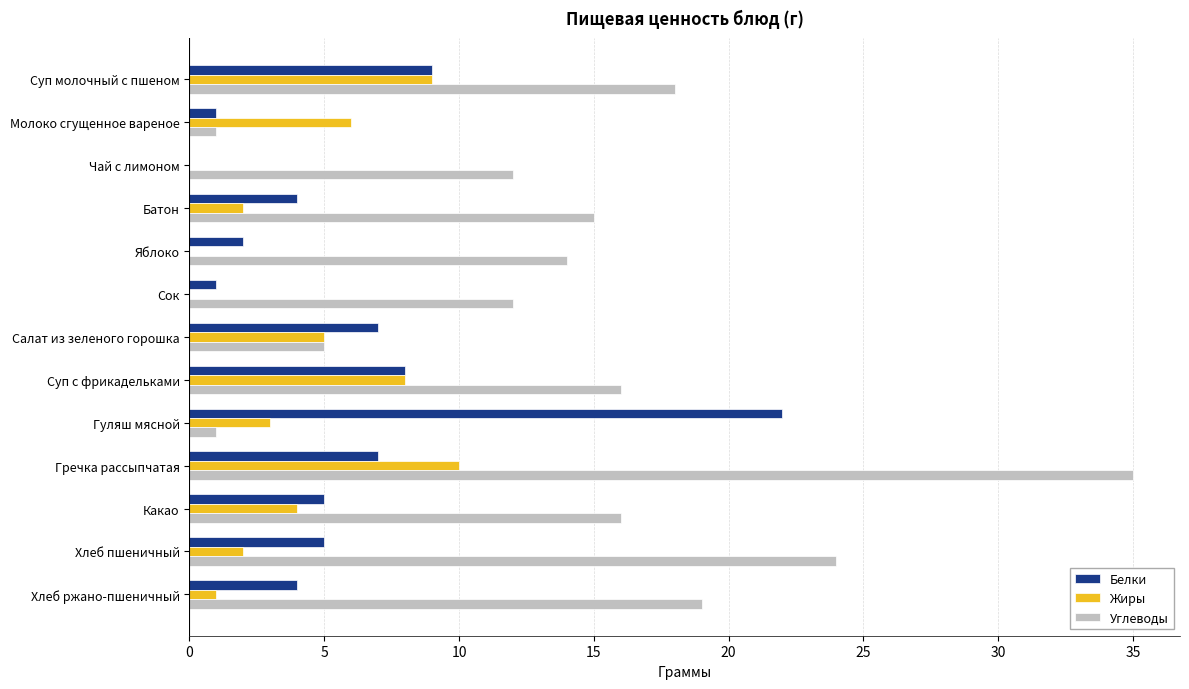

The Углеводы series shows 2 at Салат из зеленого горошка. True or false?

False